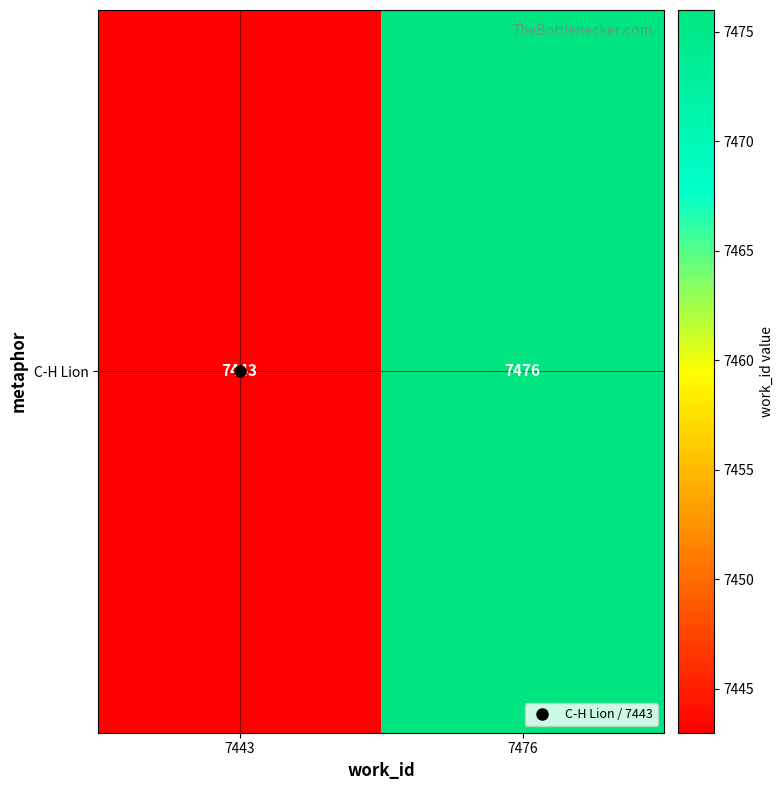

Where is the data nearest to the value 7459?

7443